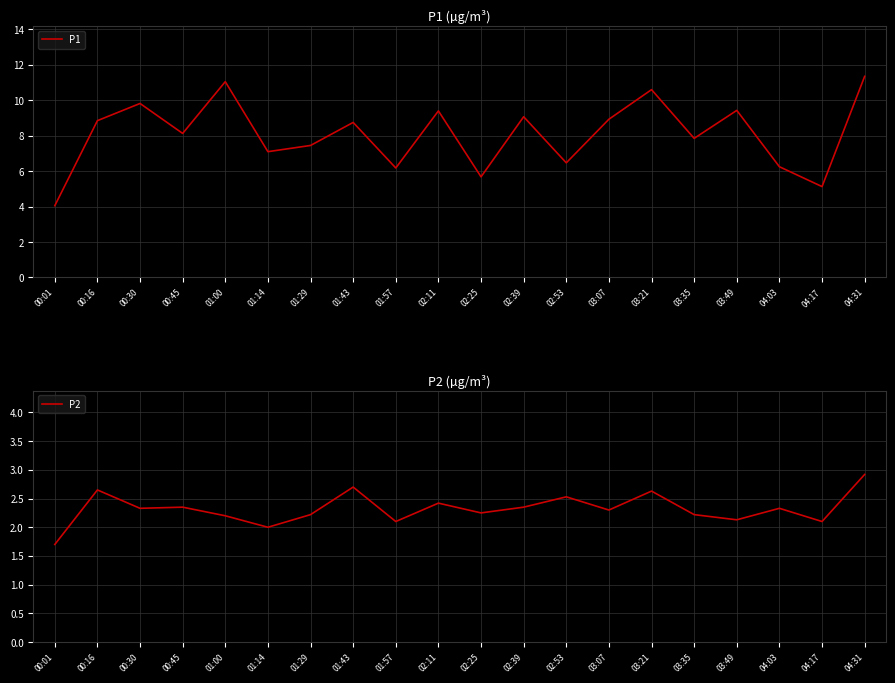

True or false: P1 and P2 cross at least once.

False